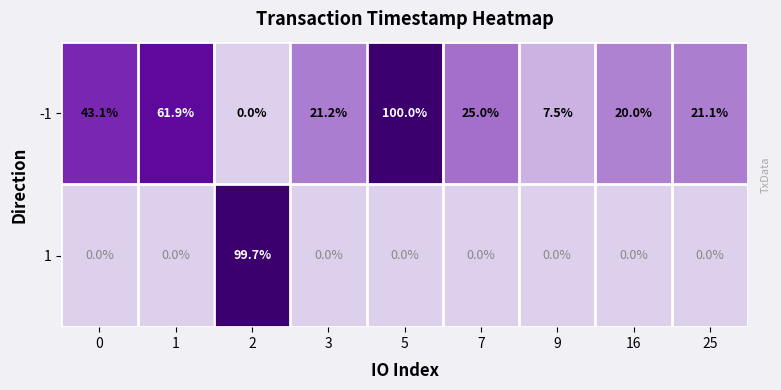

What is the total value across all series at 9?

7.5